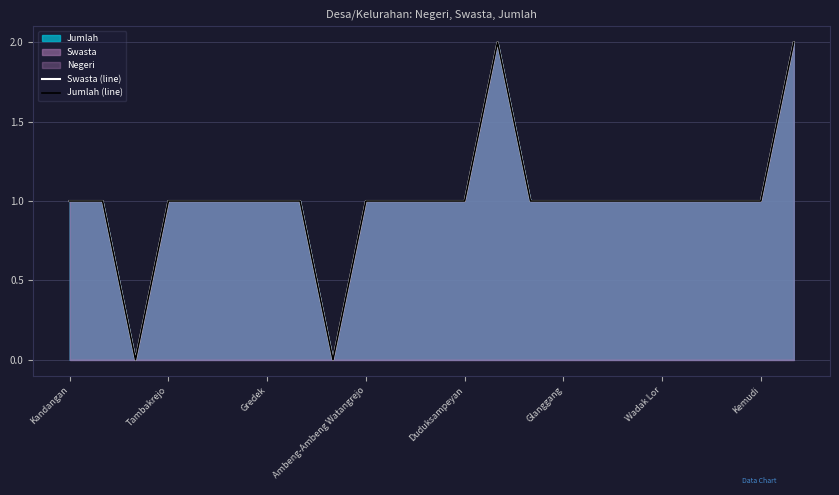

True or false: Jumlah (line) and Swasta (line) cross at least once.

False